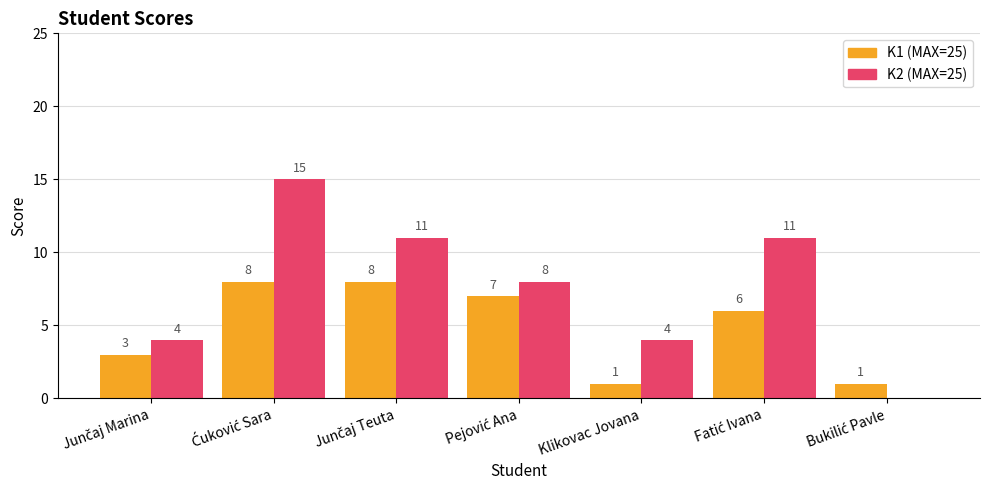

True or false: K2 (MAX=25) has a value of 4 at Klikovac Jovana.

True